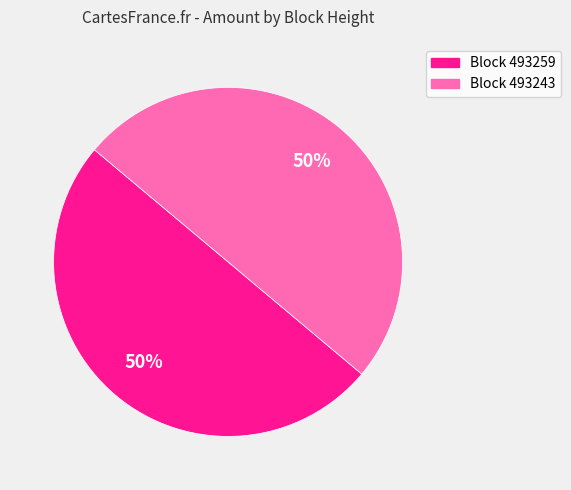

Approximately how many times larger is the value at Block 493259 compared to Block 493243?

1.0